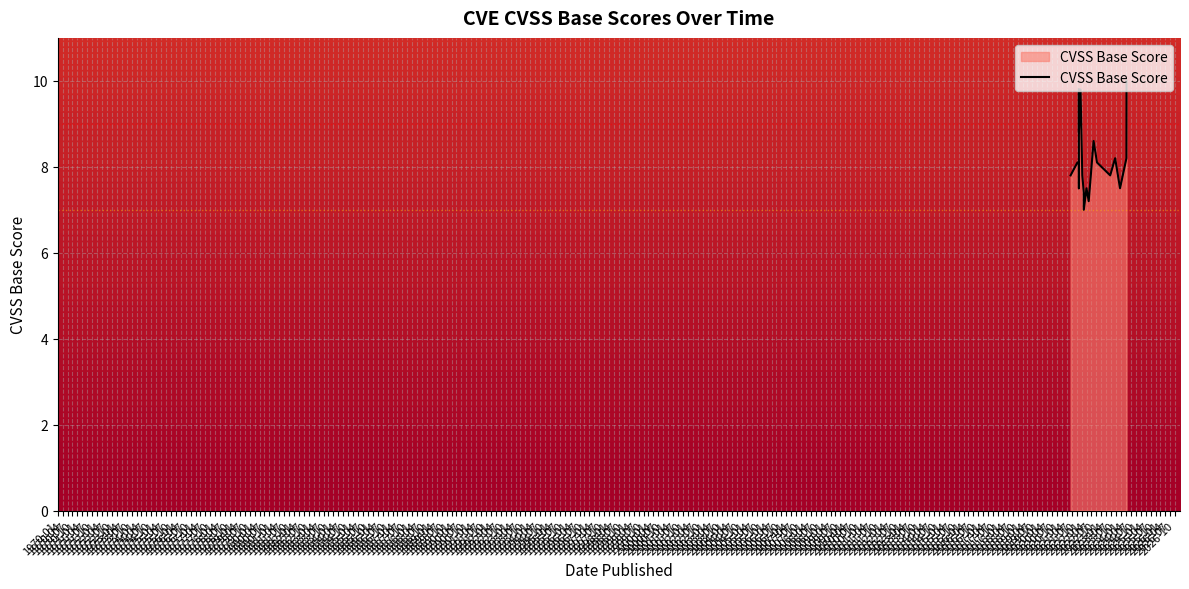

How many points are higher than both their immediate neighbors (excluding endpoints)?

5